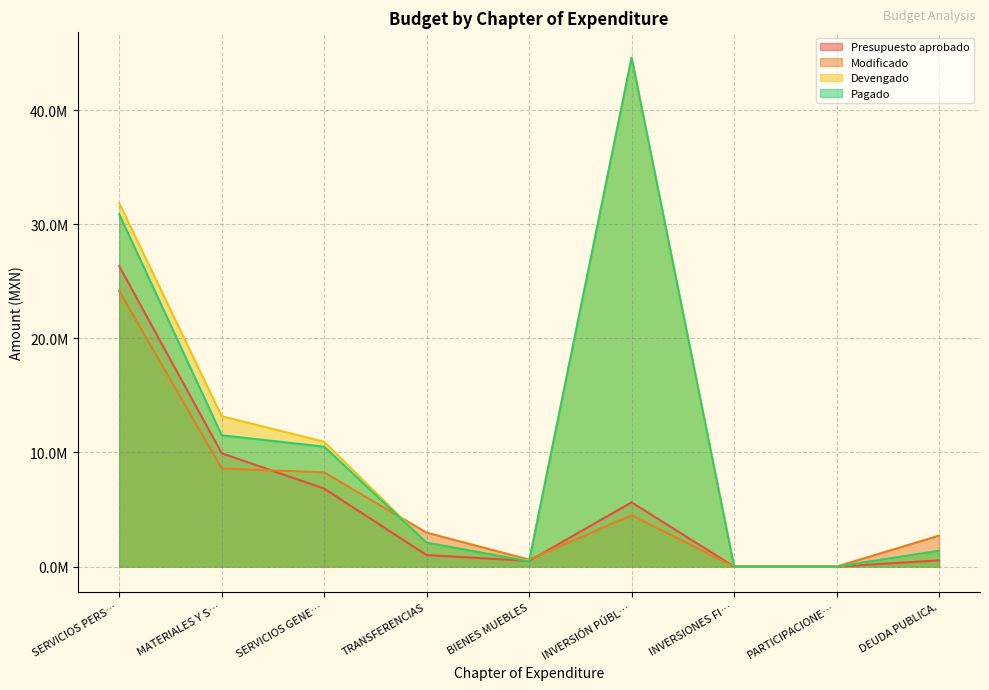

Which series has the largest total across all categories?

Devengado